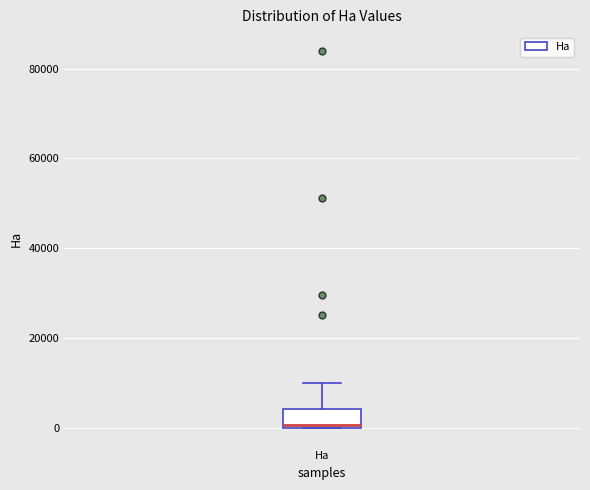

Read this box plot against the y-axis: the position of the median line, the range covered by the box, and the ends of both whiskers. The values are not printed on the chart, so give them approximately, as read against the axis.

median 0, box 0 to 4000, whiskers 0 to 10000